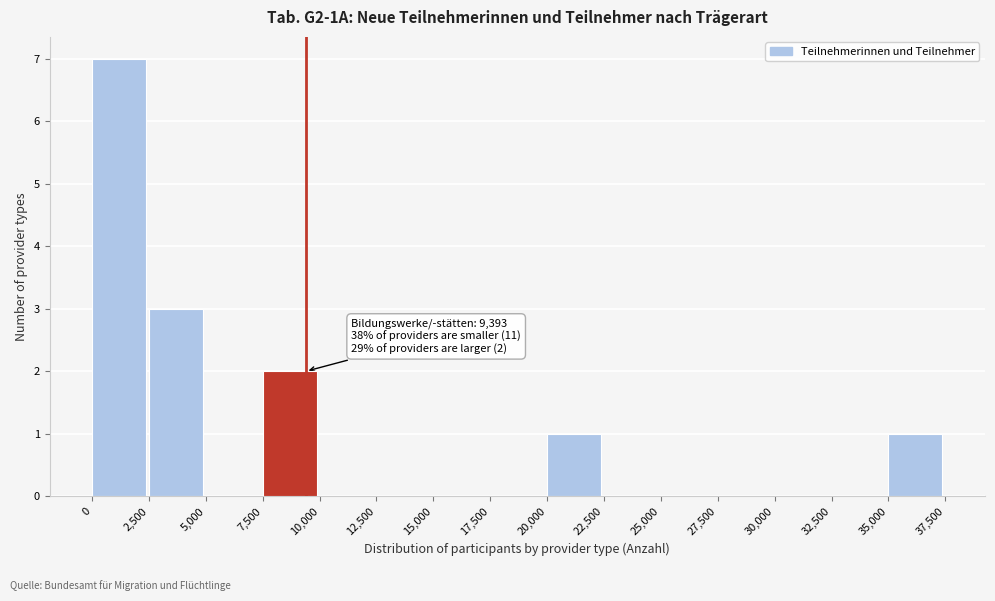

Over which range of the x-axis is the bar tallest?

0 to 2,500